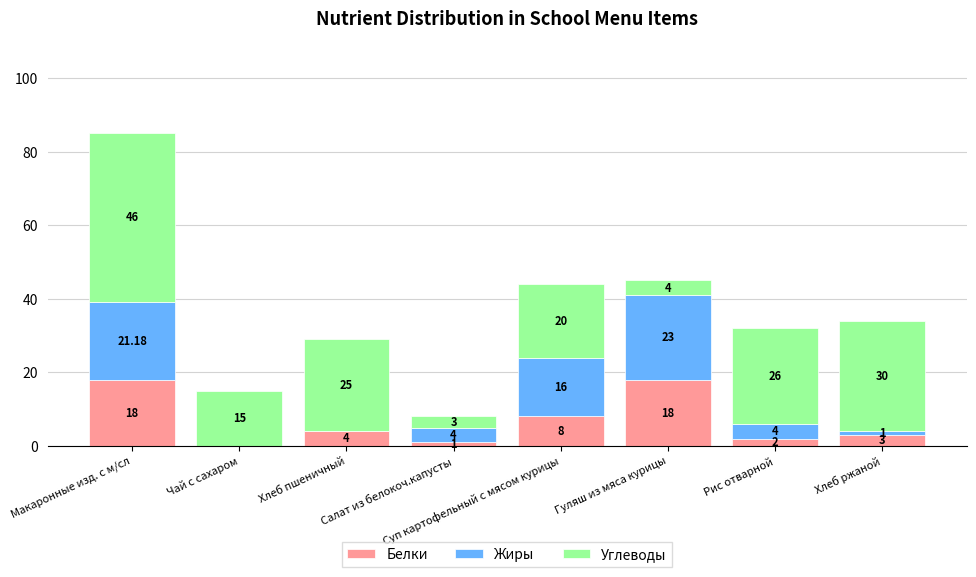

What is the sum of all Белки values?

54.0